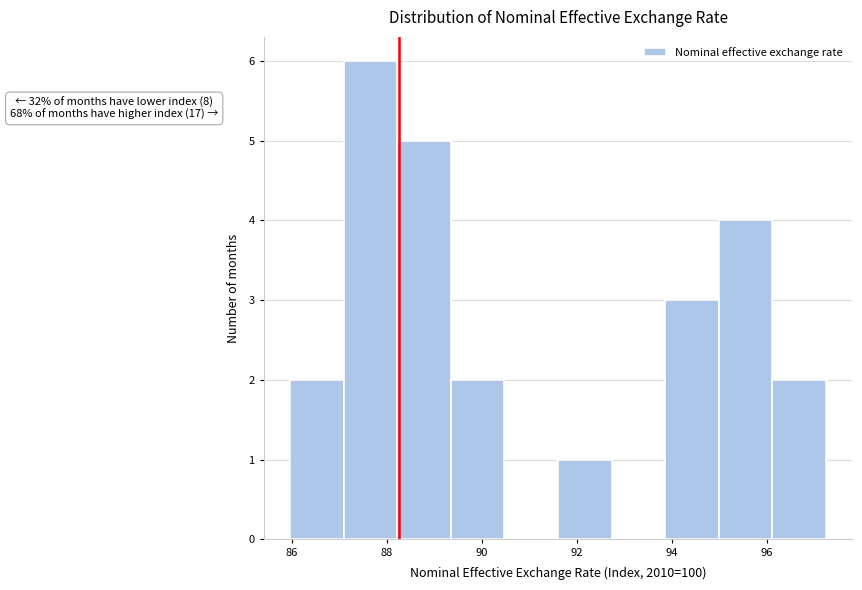

Which range on the x-axis has the tallest bar?

87.0 to 88.2